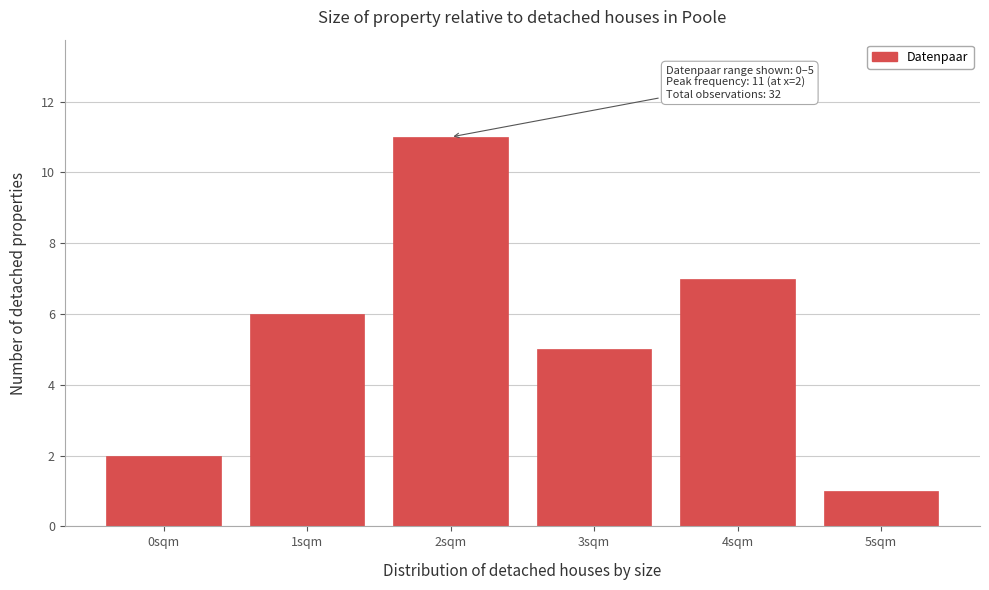

Reading left to right, extract all data points from this chart.

0sqm=2	1sqm=6	2sqm=11	3sqm=5	4sqm=7	5sqm=1